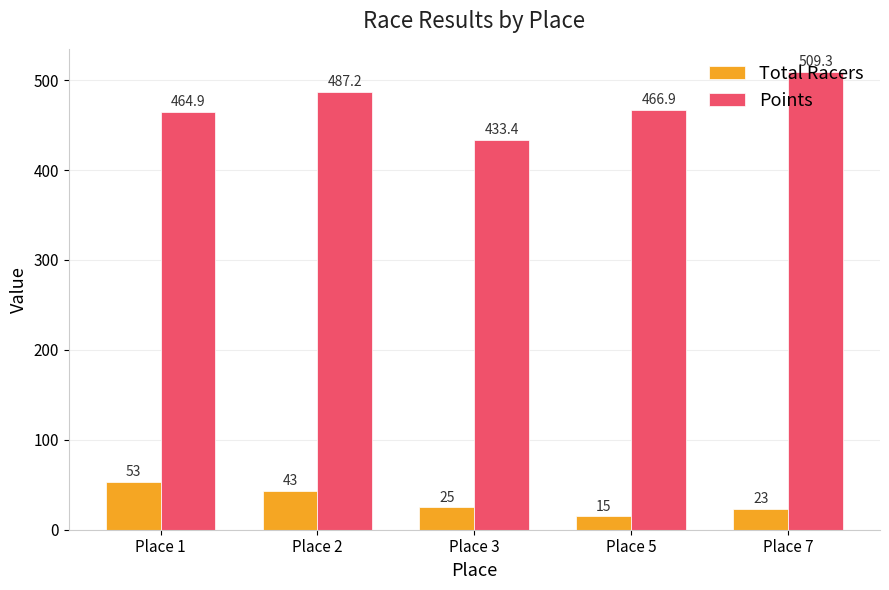

Which category has the lowest value in the Total Racers series?

Place 5